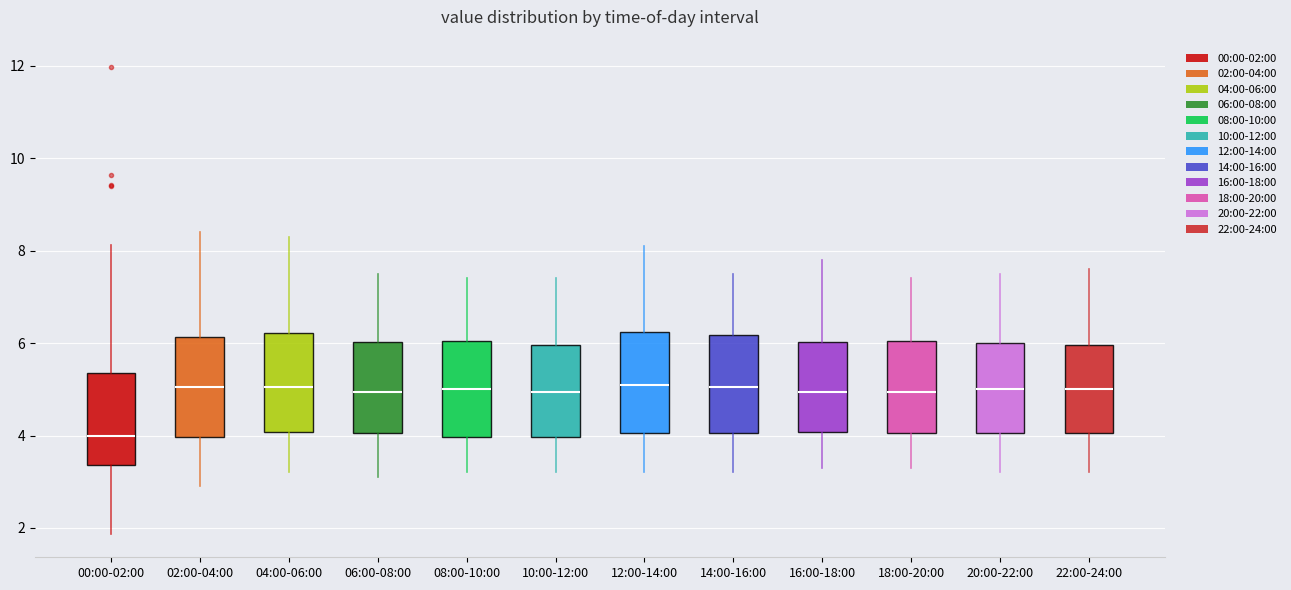

Reading left to right, read every box against the y-axis: the position of its median line, the range the box covers, and the ends of its whiskers. The values are not printed on the chart, so give them approximately, as read against the axis.

00:00-02:00: median 4.0, box 3.4 to 5.4, whiskers 1.8 to 8.2
02:00-04:00: median 5.0, box 4.0 to 6.2, whiskers 3.0 to 8.4
04:00-06:00: median 5.0, box 4.0 to 6.2, whiskers 3.2 to 8.4
06:00-08:00: median 5.0, box 4.0 to 6.0, whiskers 3.2 to 7.6
08:00-10:00: median 5.0, box 4.0 to 6.0, whiskers 3.2 to 7.4
10:00-12:00: median 5.0, box 4.0 to 6.0, whiskers 3.2 to 7.4
12:00-14:00: median 5.2, box 4.0 to 6.2, whiskers 3.2 to 8.2
14:00-16:00: median 5.0, box 4.0 to 6.2, whiskers 3.2 to 7.6
16:00-18:00: median 5.0, box 4.0 to 6.0, whiskers 3.4 to 7.8
18:00-20:00: median 5.0, box 4.0 to 6.0, whiskers 3.4 to 7.4
20:00-22:00: median 5.0, box 4.0 to 6.0, whiskers 3.2 to 7.6
22:00-24:00: median 5.0, box 4.0 to 6.0, whiskers 3.2 to 7.6